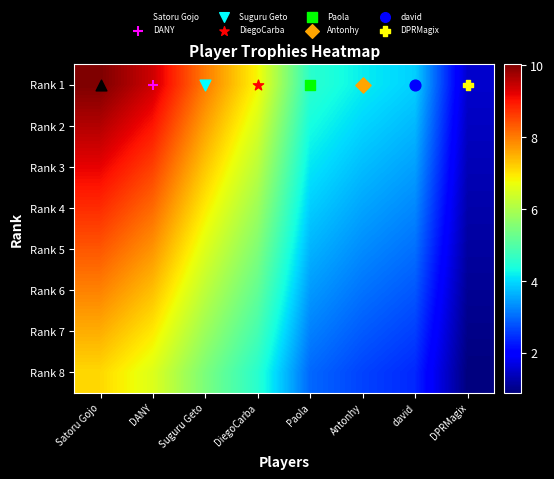

Reading right to left, list all the values displayed in this chart.

Rank 1: DPRMagix=1.5	david=3.9	Antonhy=4.2	Paola=4.6	DiegoCarba=6.8	Suguru Geto=8.0	DANY=9.4	Satoru Gojo=10.0
Rank 2: DPRMagix=1.4	david=3.7	Antonhy=4.0	Paola=4.3	DiegoCarba=6.5	Suguru Geto=7.6	DANY=9.0	Satoru Gojo=9.6
Rank 3: DPRMagix=1.3	david=3.5	Antonhy=3.7	Paola=4.1	DiegoCarba=6.2	Suguru Geto=7.3	DANY=8.6	Satoru Gojo=9.2
Rank 4: DPRMagix=1.2	david=3.3	Antonhy=3.5	Paola=3.9	DiegoCarba=5.8	Suguru Geto=6.9	DANY=8.2	Satoru Gojo=8.8
Rank 5: DPRMagix=1.2	david=3.0	Antonhy=3.3	Paola=3.7	DiegoCarba=5.5	Suguru Geto=6.6	DANY=7.8	Satoru Gojo=8.4
Rank 6: DPRMagix=1.1	david=2.8	Antonhy=3.1	Paola=3.4	DiegoCarba=5.2	Suguru Geto=6.2	DANY=7.4	Satoru Gojo=7.9
Rank 7: DPRMagix=1.0	david=2.6	Antonhy=2.9	Paola=3.2	DiegoCarba=4.9	Suguru Geto=5.8	DANY=7.0	Satoru Gojo=7.5
Rank 8: DPRMagix=0.9	david=2.4	Antonhy=2.6	Paola=3.0	DiegoCarba=4.5	Suguru Geto=5.5	DANY=6.5	Satoru Gojo=7.1